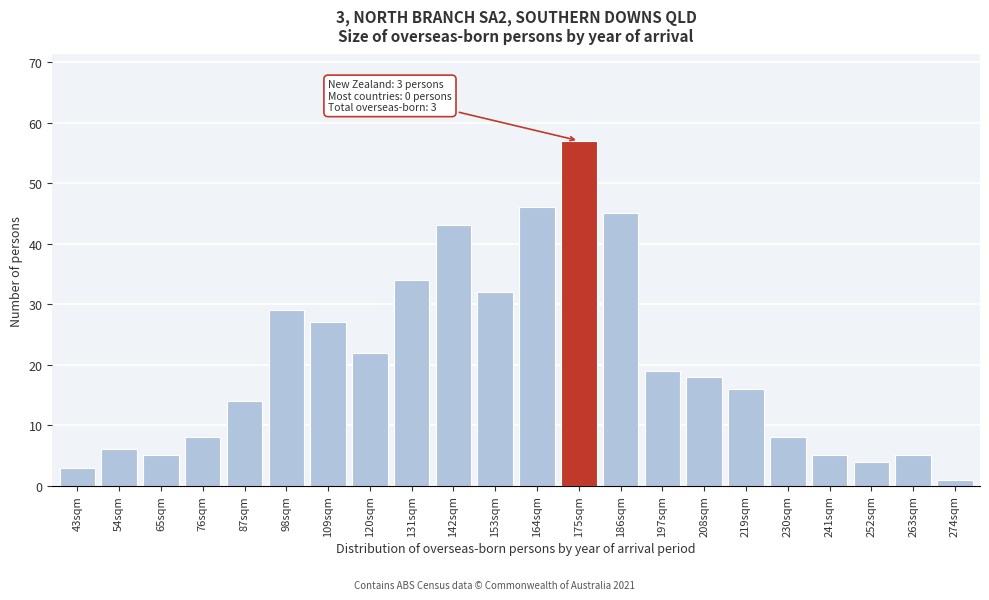

Reading left to right, list all the values displayed in this chart.

43sqm=3	54sqm=6	65sqm=5	76sqm=8	87sqm=14	98sqm=29	109sqm=27	120sqm=22	131sqm=34	142sqm=43	153sqm=32	164sqm=46	175sqm=57	186sqm=45	197sqm=19	208sqm=18	219sqm=16	230sqm=8	241sqm=5	252sqm=4	263sqm=5	274sqm=1